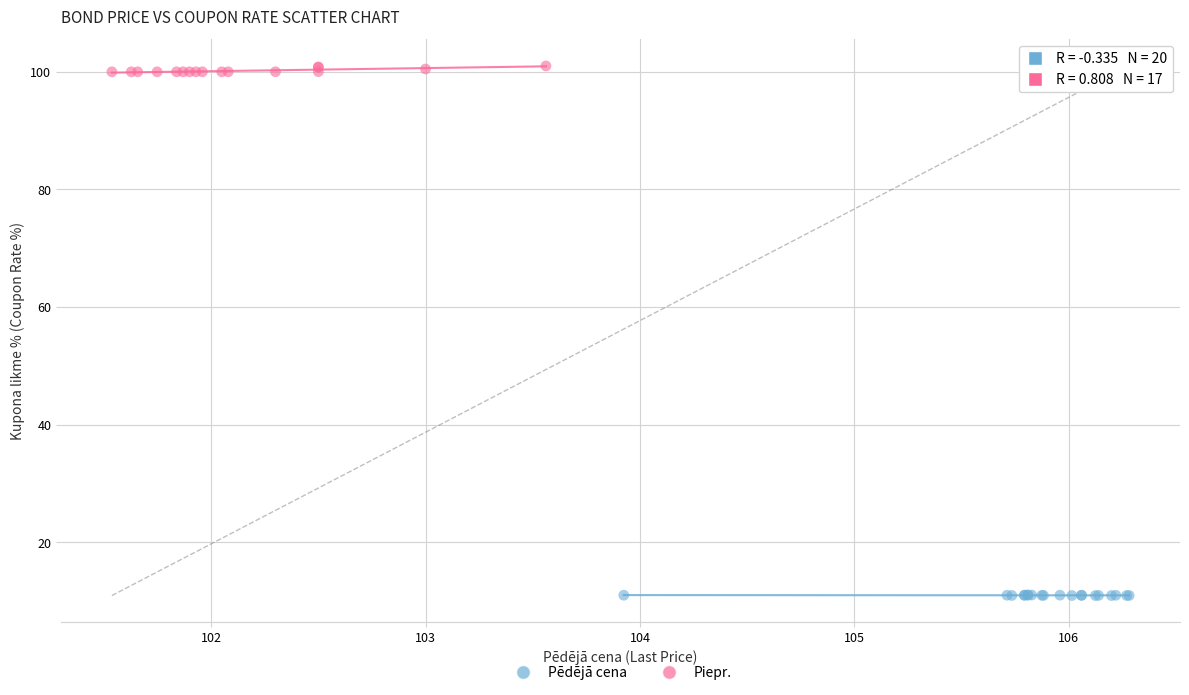

Which series reaches the maximum Y coordinate?

Piepr.